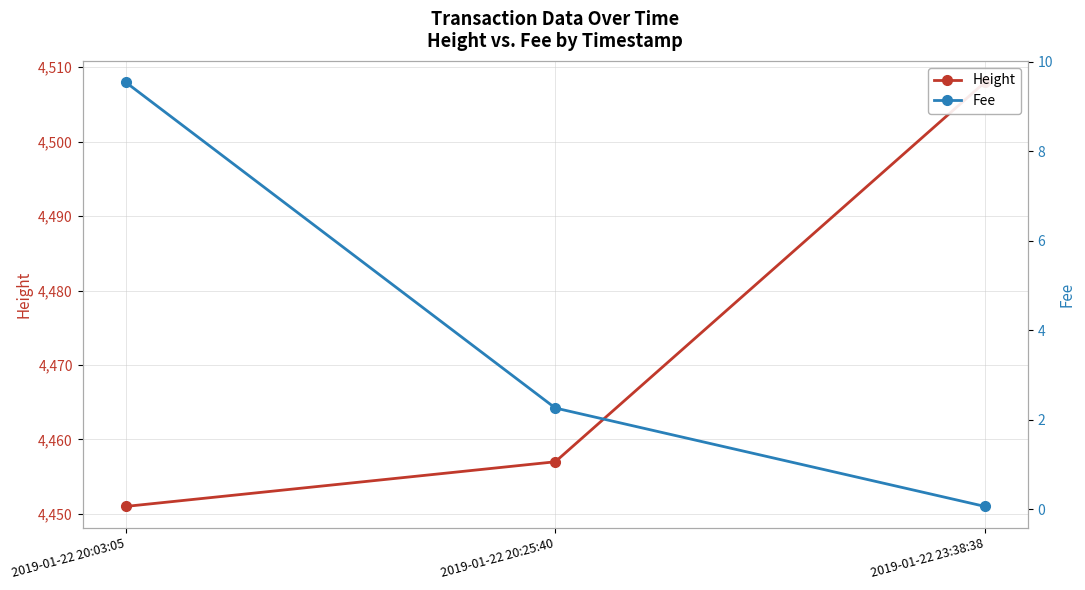

What is the approximate value of Fee at 2019-01-22 20:03:05?

9.5